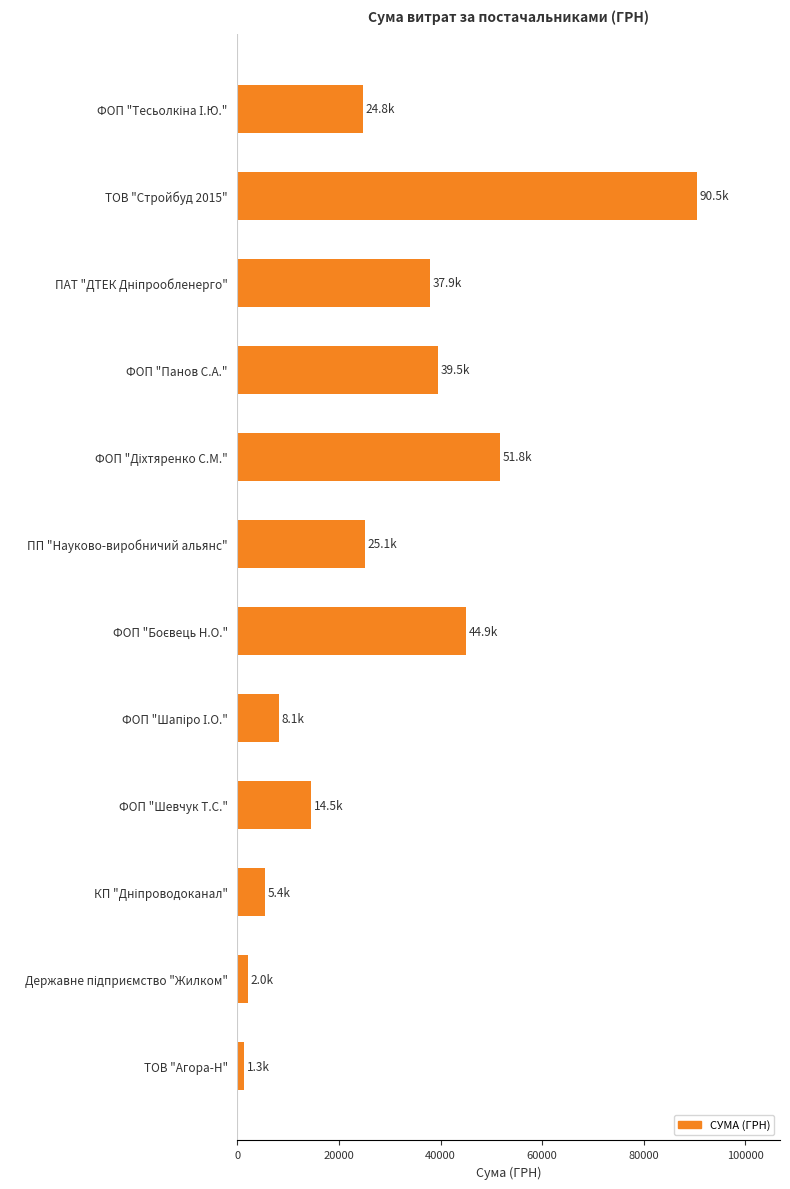

What is the difference between the second highest and second lowest values?

49754.4